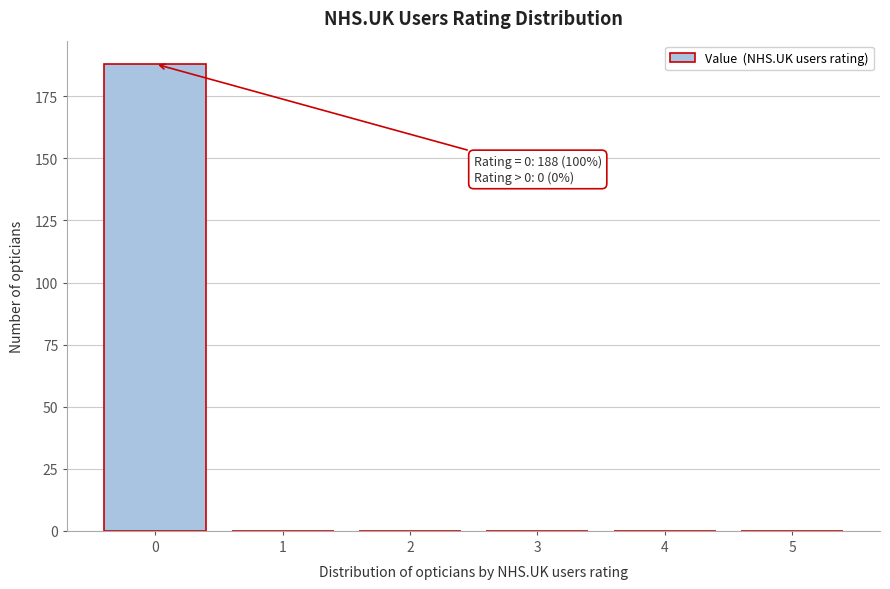

Reading right to left, what are all the values shown in this chart?

5=0	4=0	3=0	2=0	1=0	0=188